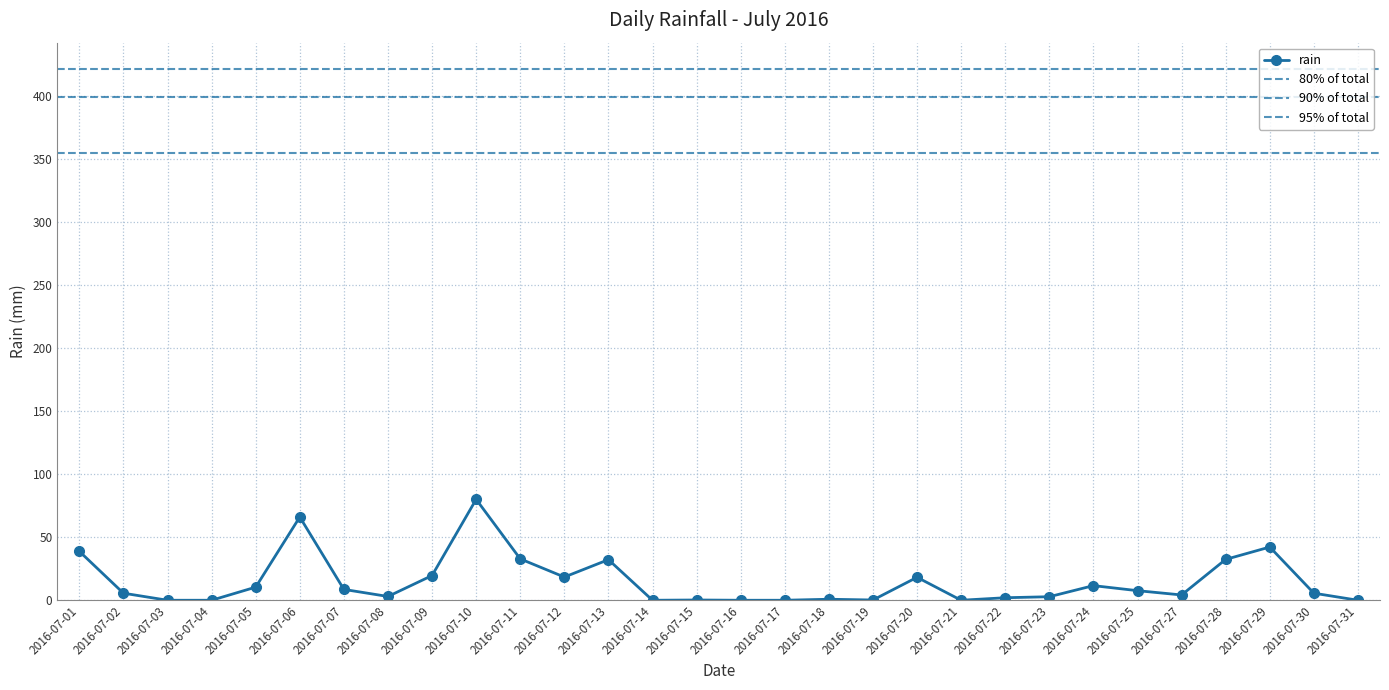

Reading left to right, transcribe all the data shown in this chart.

38.8	5.6	0.0	0.0	10.4	66.0	8.6	3.0	19.6	80.0	32.8	18.4	32.2	0.0	0.2	0.0	0.0	0.8	0.2	18.2	0.0	2.0	2.8	11.6	7.6	4.2	32.4	42.2	5.6	0.0